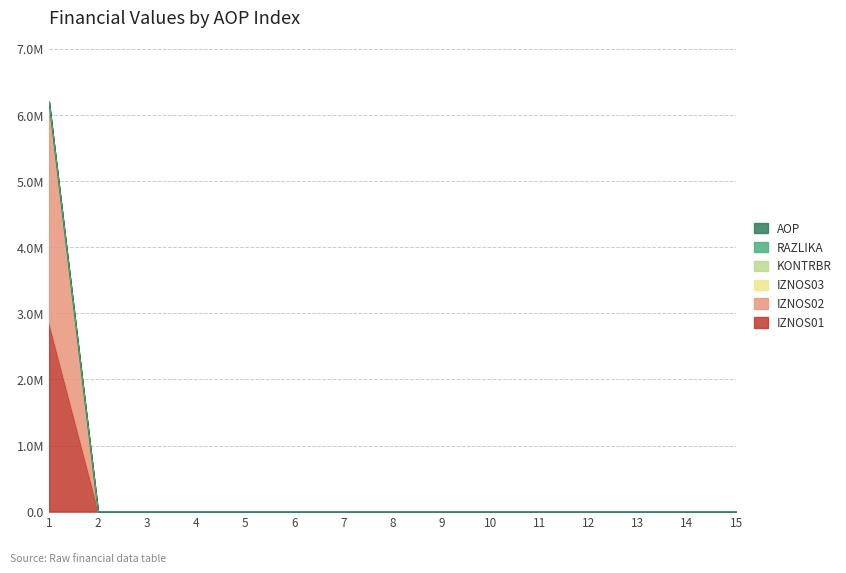

At which category is the sum across all series the highest?

1